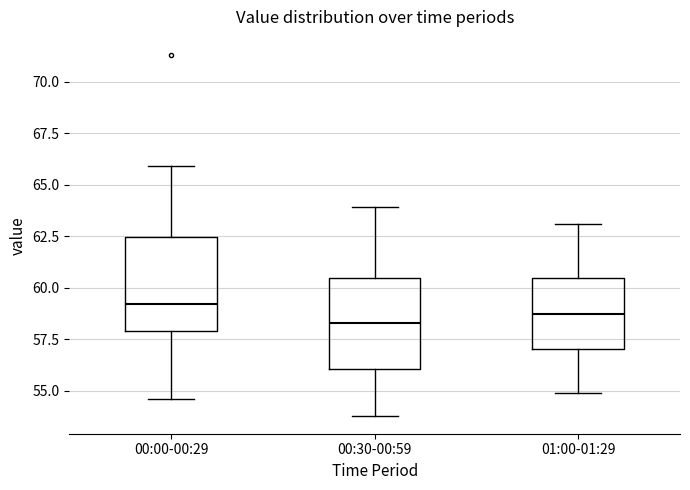

Reading left to right, transcribe this box plot: for each box, give where its median line is, the range the box spans, and where its two whiskers end, as read against the y-axis. The values are not printed on the chart, so give them approximately, as read against the axis.

00:00-00:29: median 59.0, box 58.0 to 62.5, whiskers 54.5 to 66.0
00:30-00:59: median 58.5, box 56.0 to 60.5, whiskers 54.0 to 64.0
01:00-01:29: median 59.0, box 57.0 to 60.5, whiskers 55.0 to 63.0